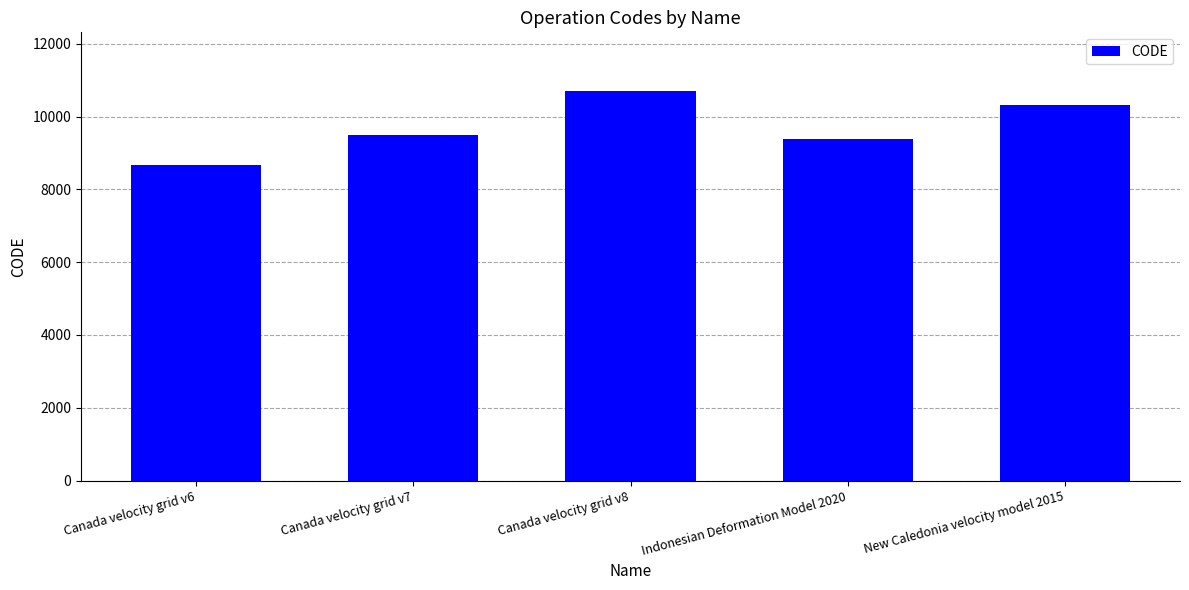

What is the difference between the maximum and minimum values?

2031